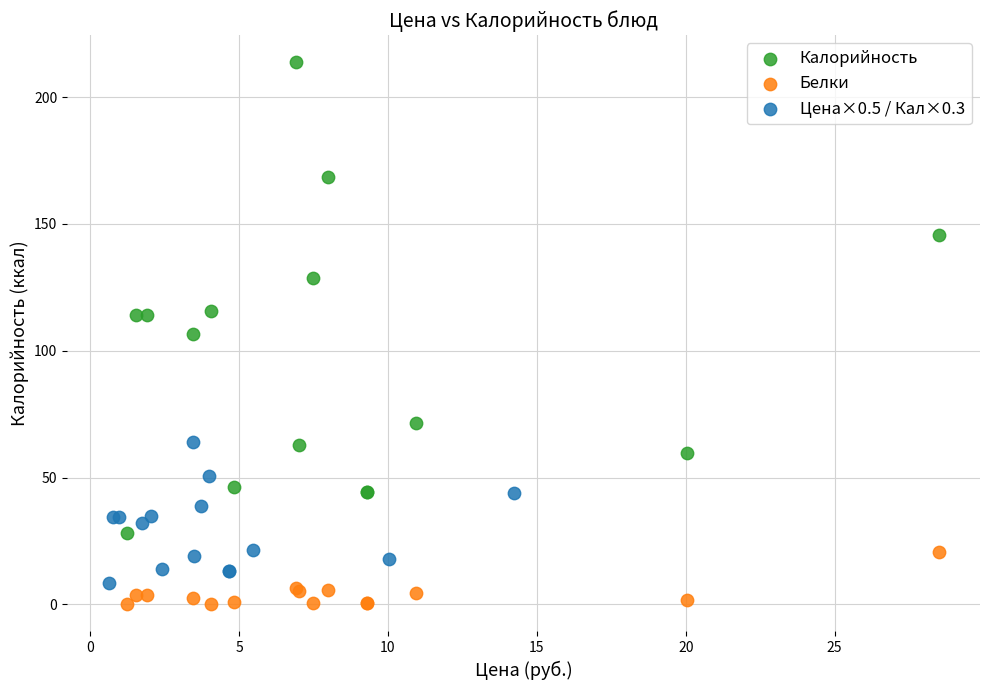

Which series contains the highest Y value?

Калорийность